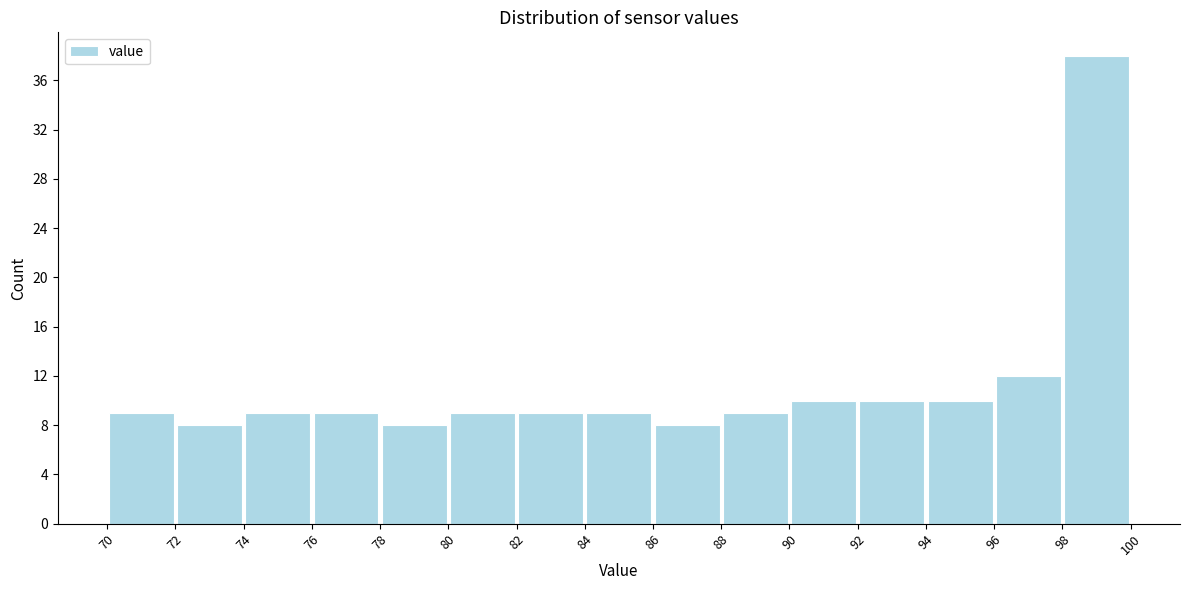

Reading left to right, list every bar in this chart as the range it spans on the x-axis followed by its height. The values are not printed on the chart, so give them approximately, as read against the axis.

70 to 72: 9
72 to 74: 8
74 to 76: 9
76 to 78: 9
78 to 80: 8
80 to 82: 9
82 to 84: 9
84 to 86: 9
86 to 88: 8
88 to 90: 9
90 to 92: 10
92 to 94: 10
94 to 96: 10
96 to 98: 12
98 to 100: 38